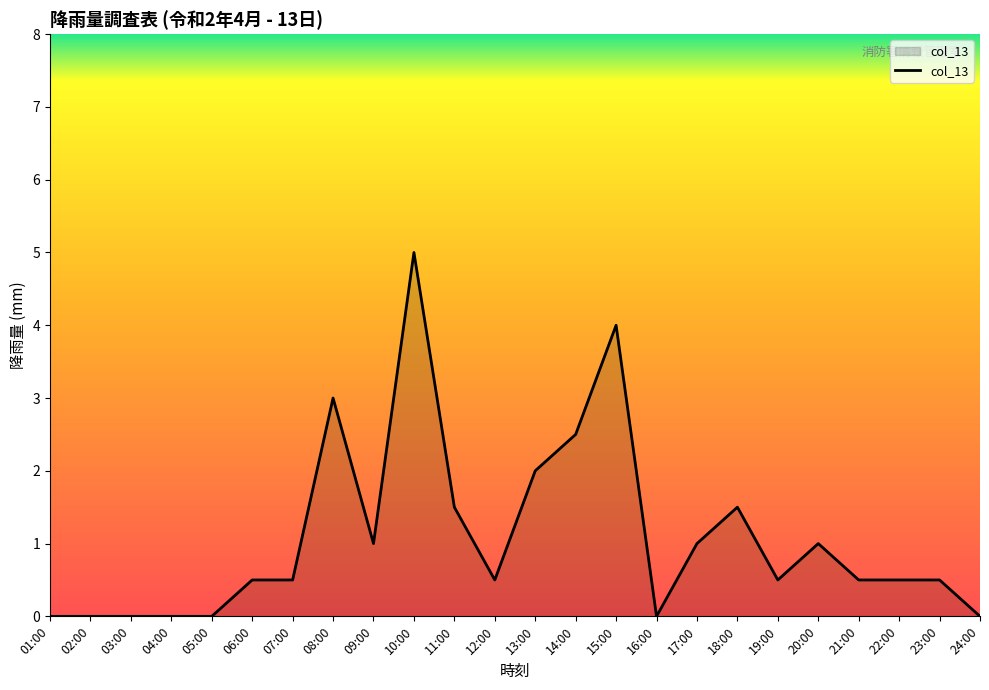

True or false: the data shows 0.0 at 05:00.

True